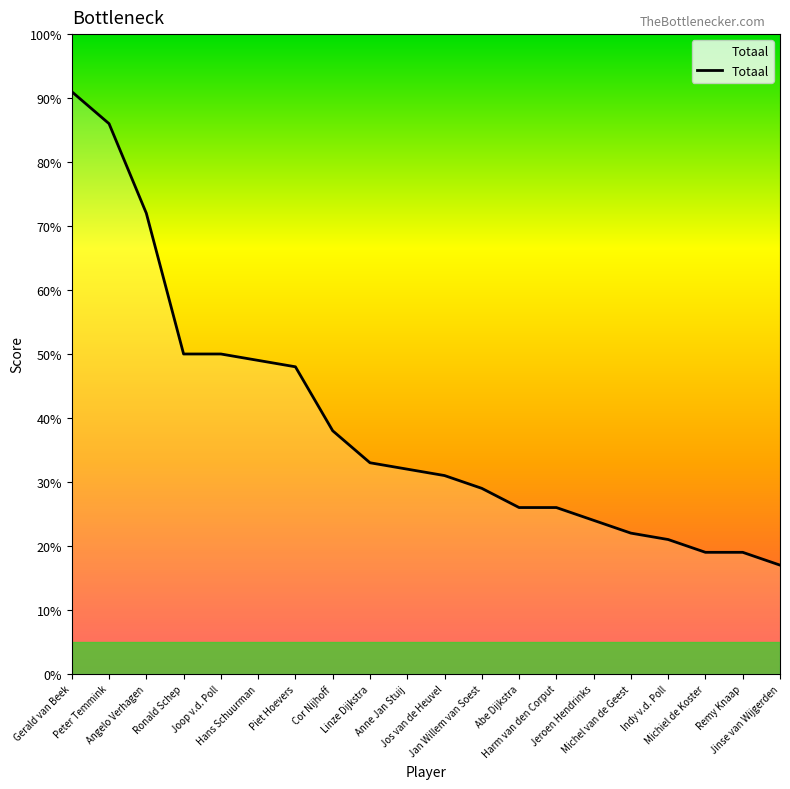

True or false: the data shows 32 at Michel van de Geest.

False